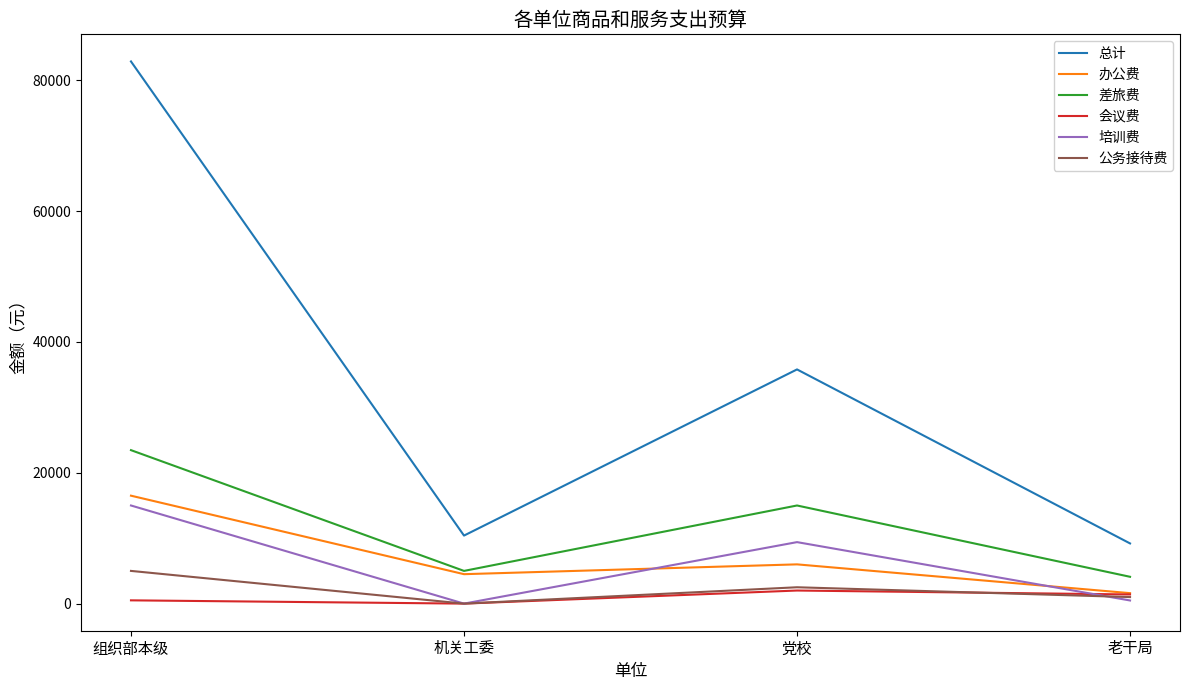

What is the sum of all 培训费 values?

24880